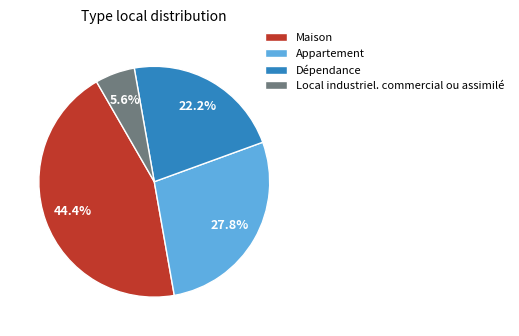

To the nearest percent, what percentage of the pie is Appartement?

28%